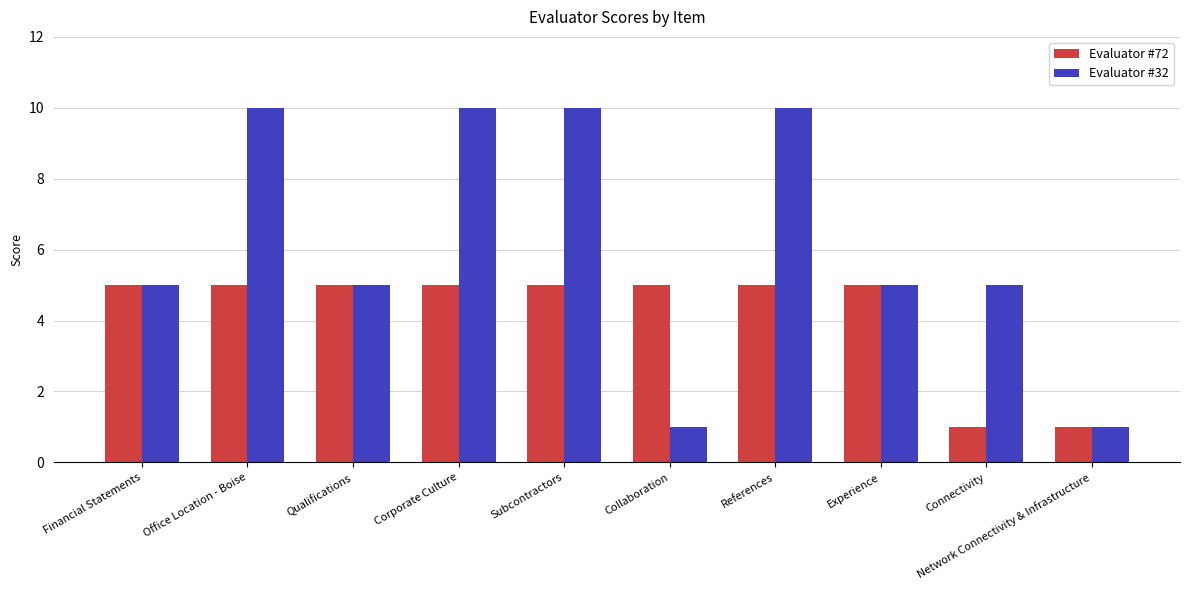

How many data points in Evaluator #72 are less than 5?

2